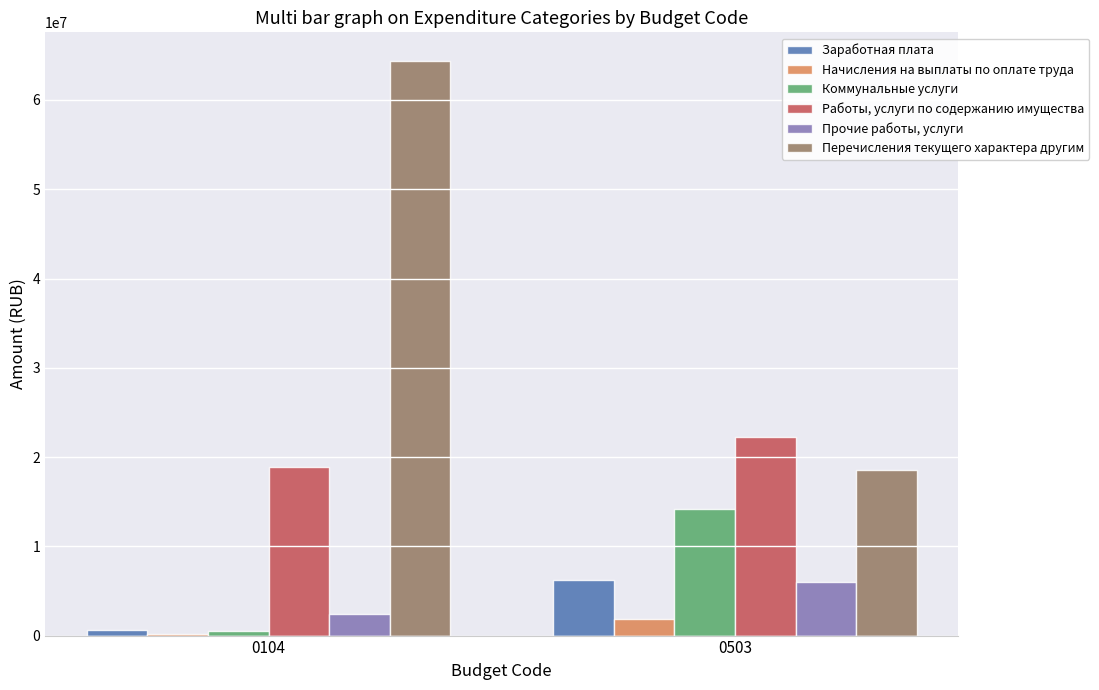

What is the maximum value shown in the chart?

64360700.0